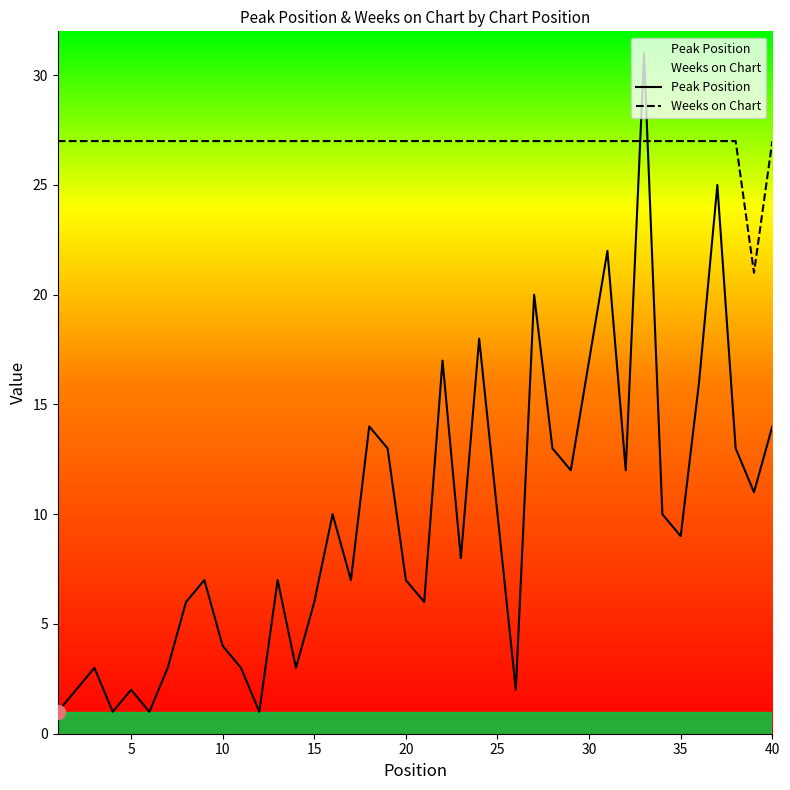

How many times do Peak Position and Weeks on Chart cross each other?

2